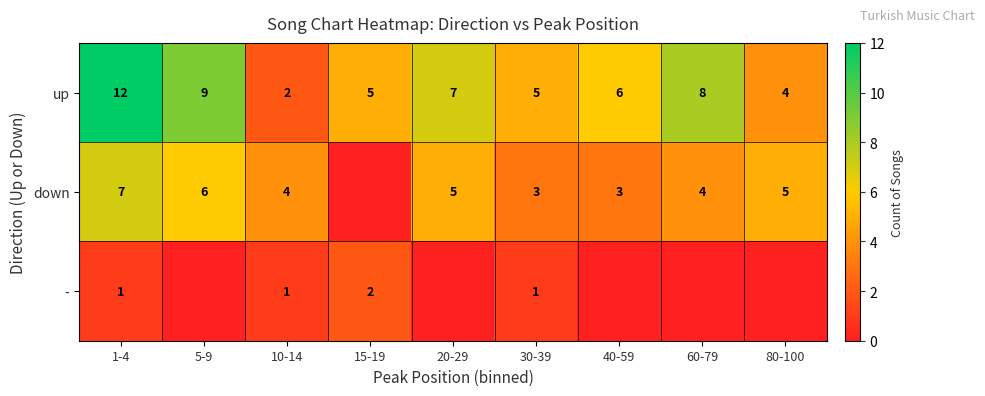

How many data points in up are less than 6?

4